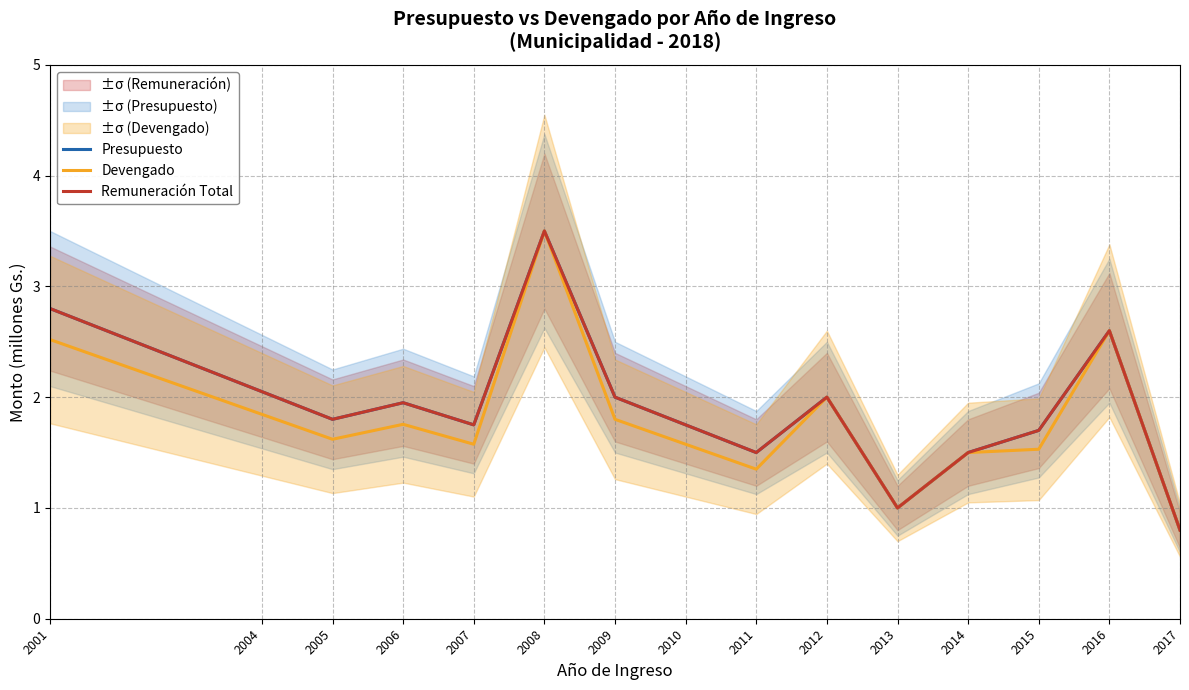

Where is the first local maximum for Devengado?

2006